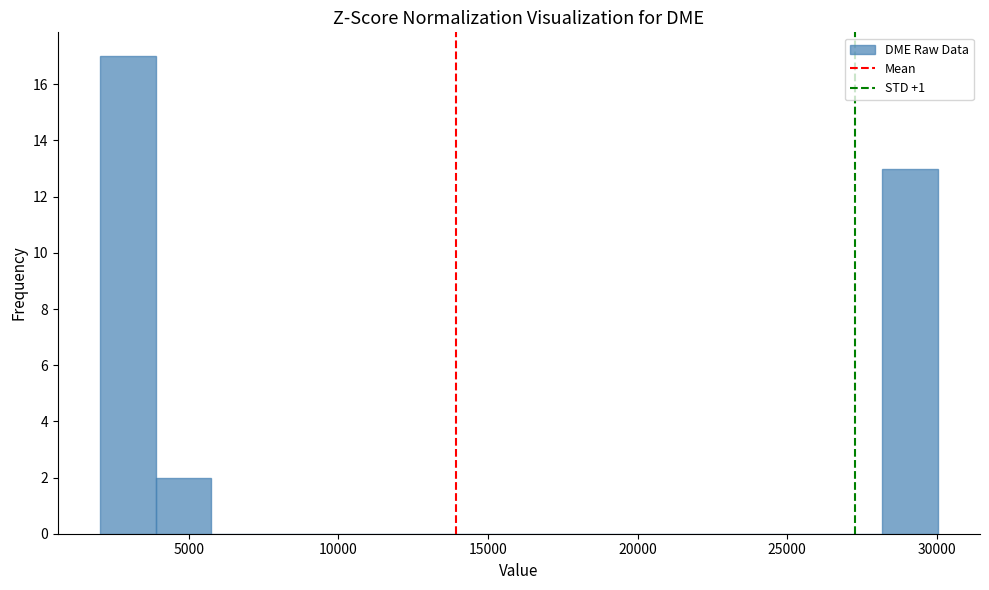

Around what value on the x-axis is the tallest bar? Give the approximate position of its centre, as read against the axis.

3000